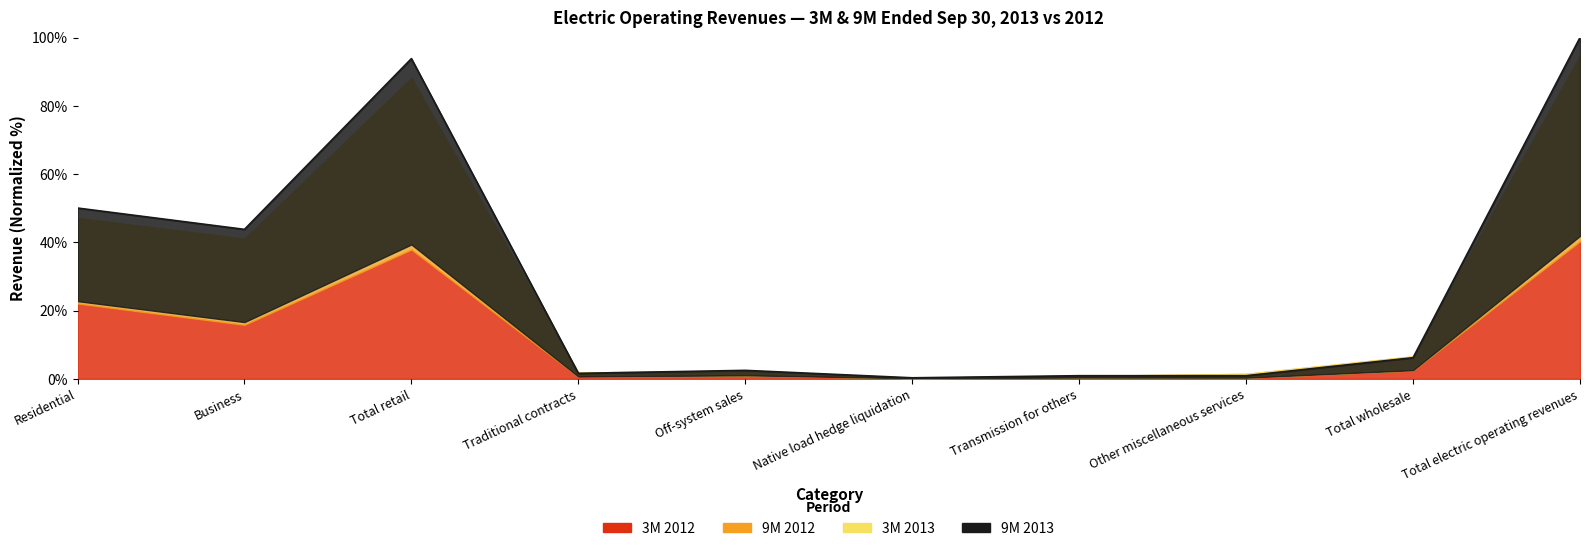

How many data points are above 6?

5